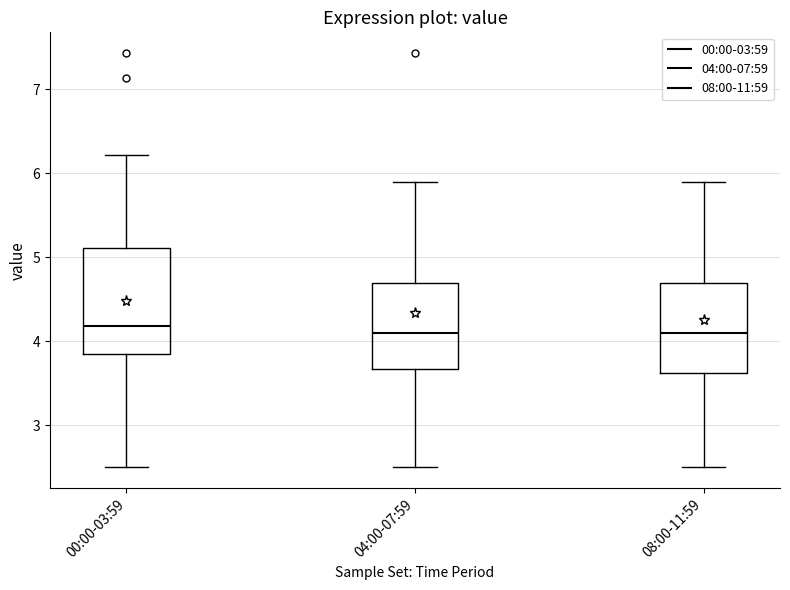

Where is the lower edge of the box for 04:00-07:59 on the y-axis? The values are not printed on the chart, so give them approximately, as read against the axis.

3.7